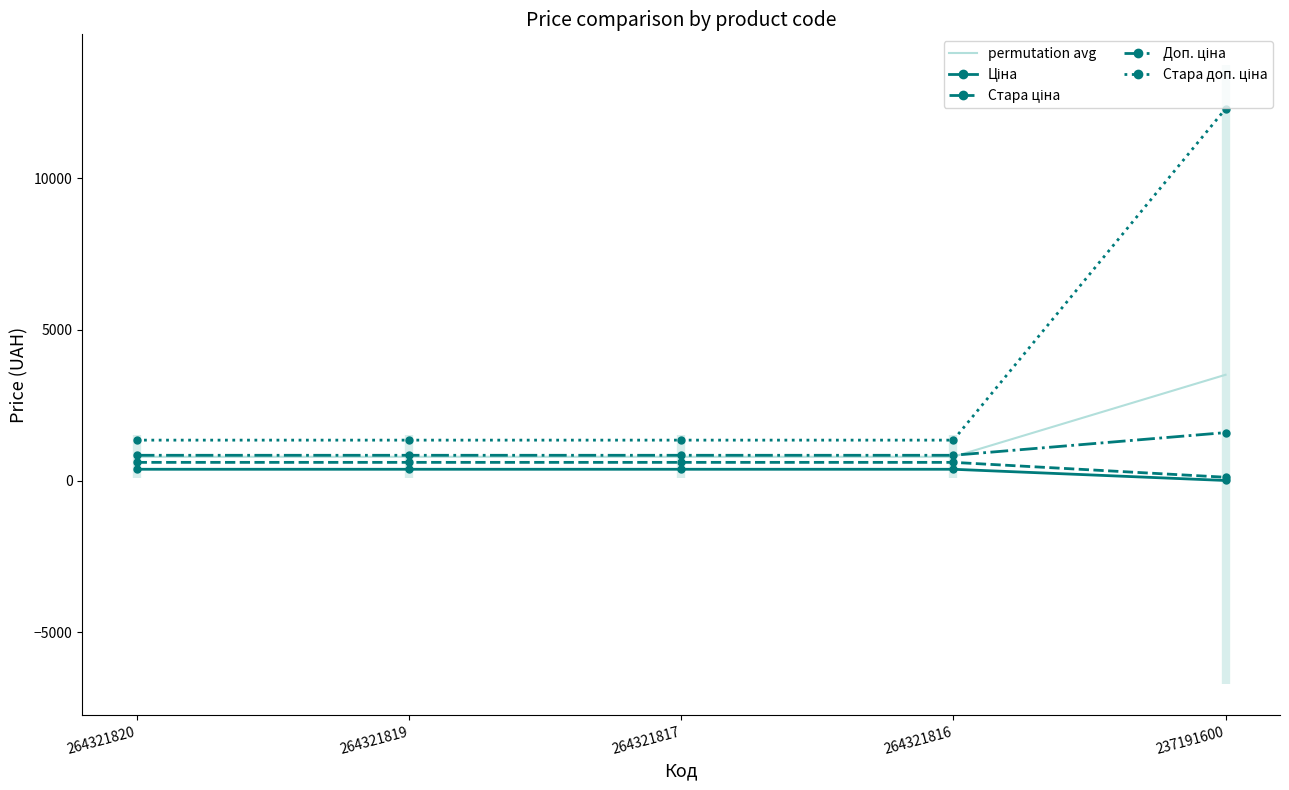

How many lines are shown in the chart?

5